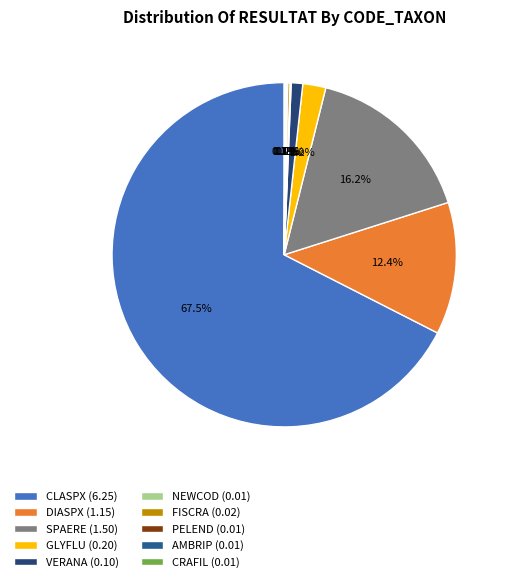

How many slices are in this pie chart?

10